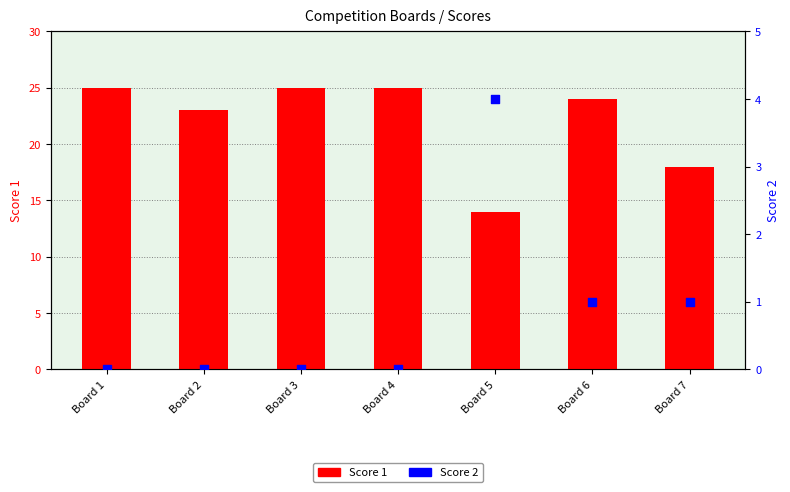

What are all the series names shown in the legend?

Score 1, Score 2